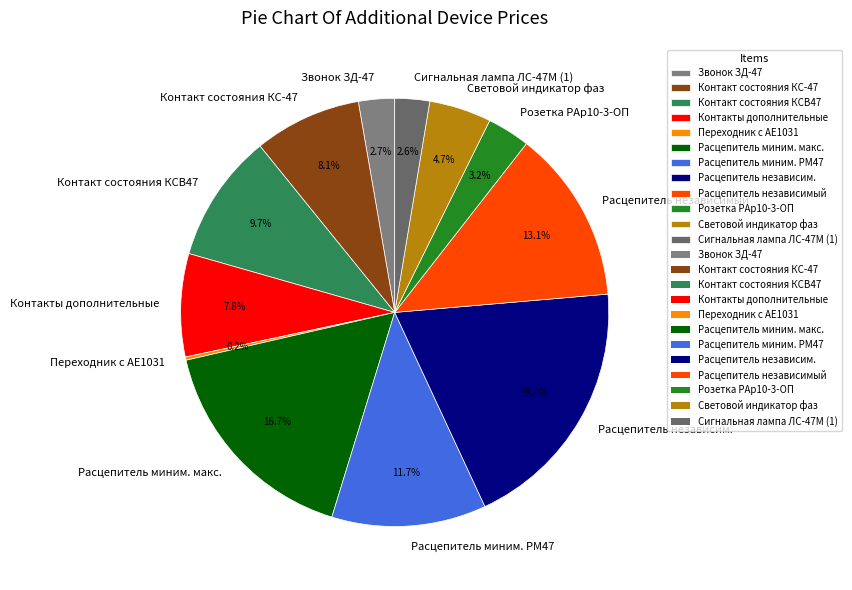

How much of the chart is everything except Расцепитель независимый?

86.9%